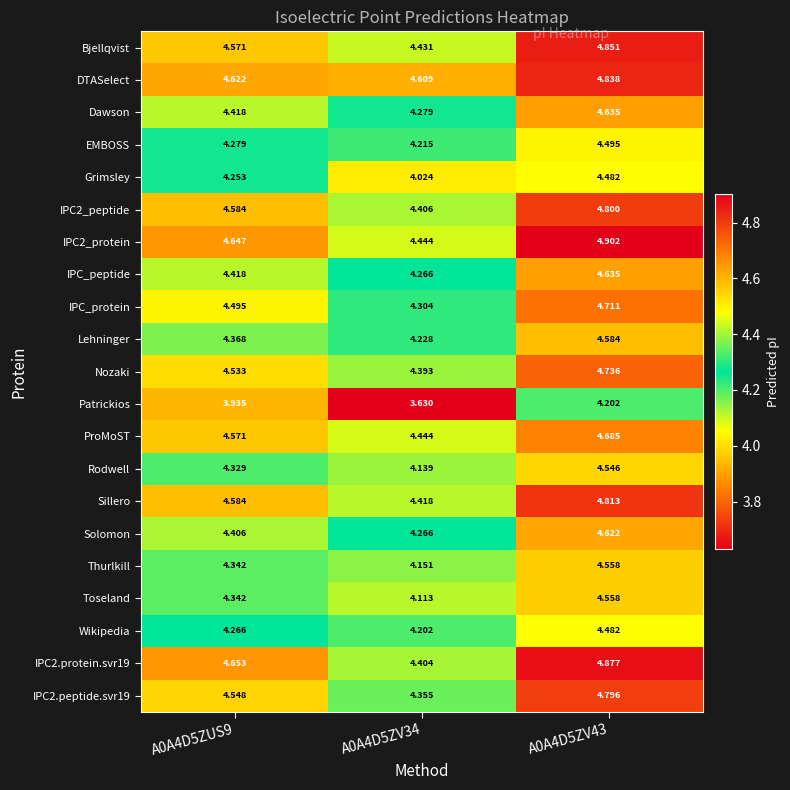

How many series are shown in this chart?

21